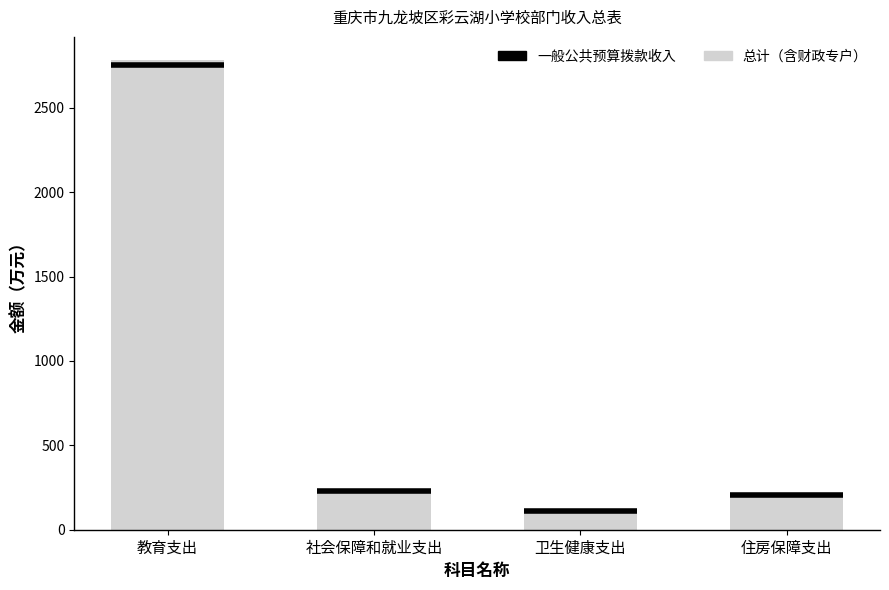

What is the value of the 1st bar from the left?

2781.6